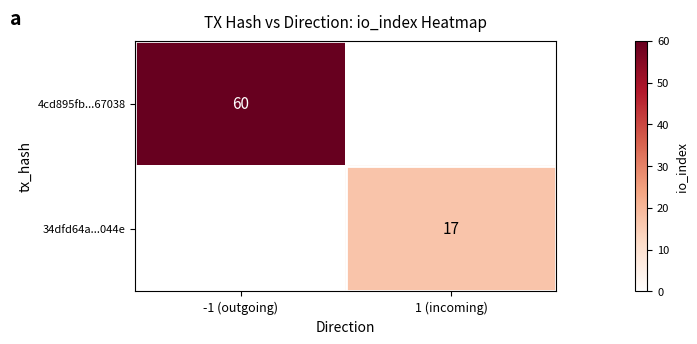

Is it true that 34dfd64a...044e equals 17 at 1 (incoming)?

True